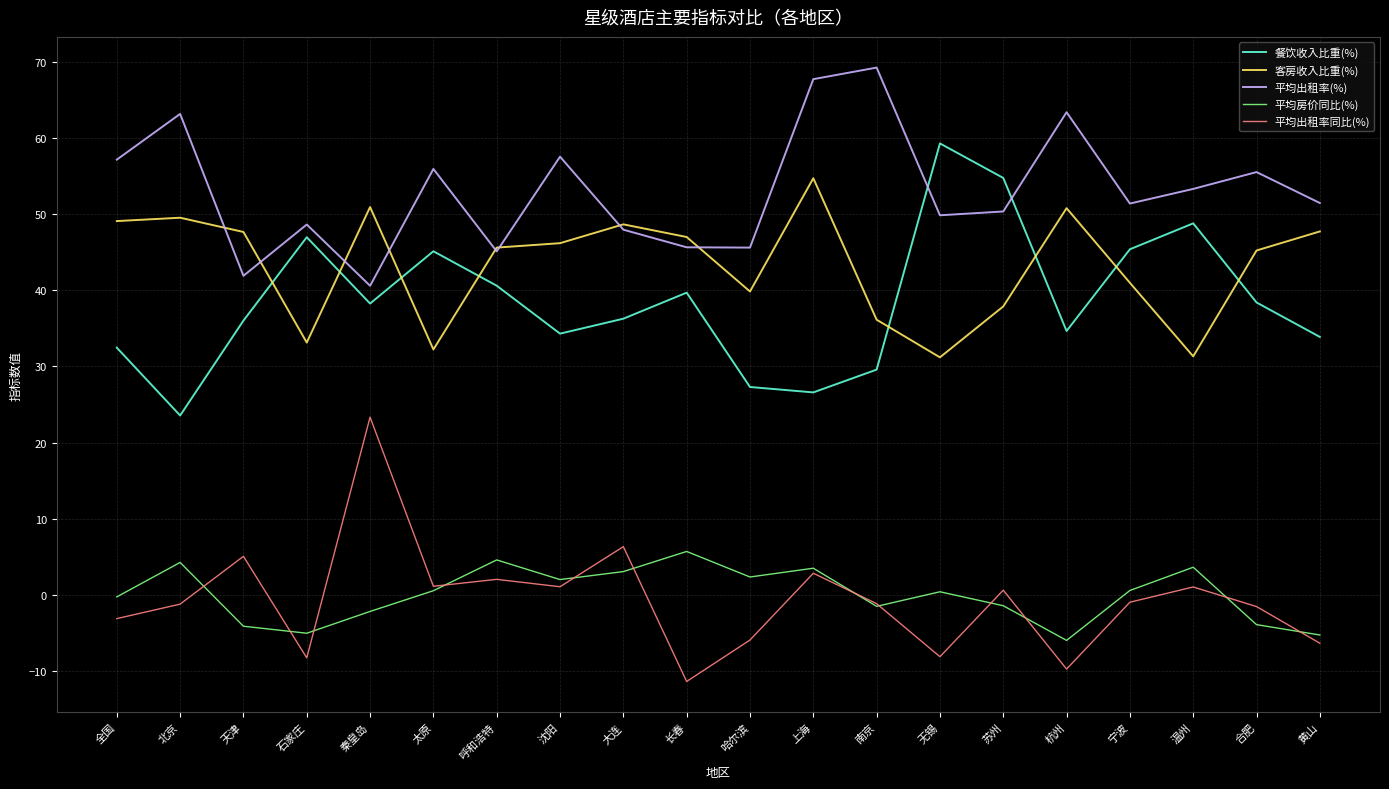

Rank the series by their maximum value, from lowest to highest.

平均房价同比(%), 平均出租率同比(%), 客房收入比重(%), 餐饮收入比重(%), 平均出租率(%)